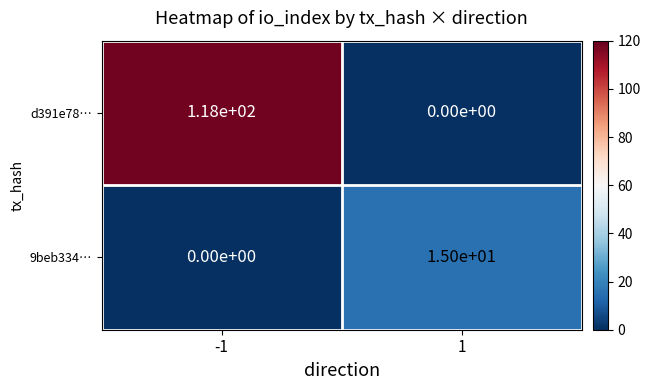

Which series changed the most between -1 and 1?

d391e78…